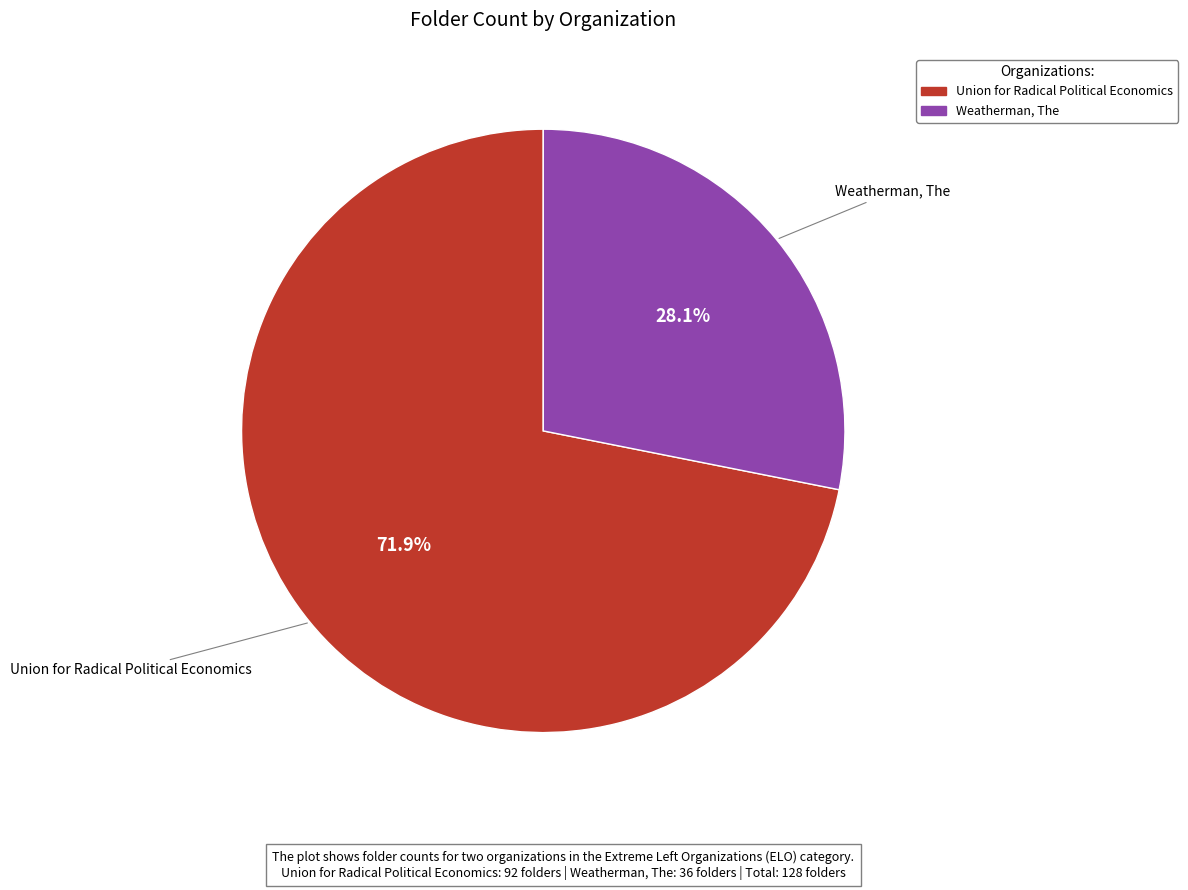

Combined, do Union for Radical Political Economics and Weatherman, The account for over 50%?

Yes